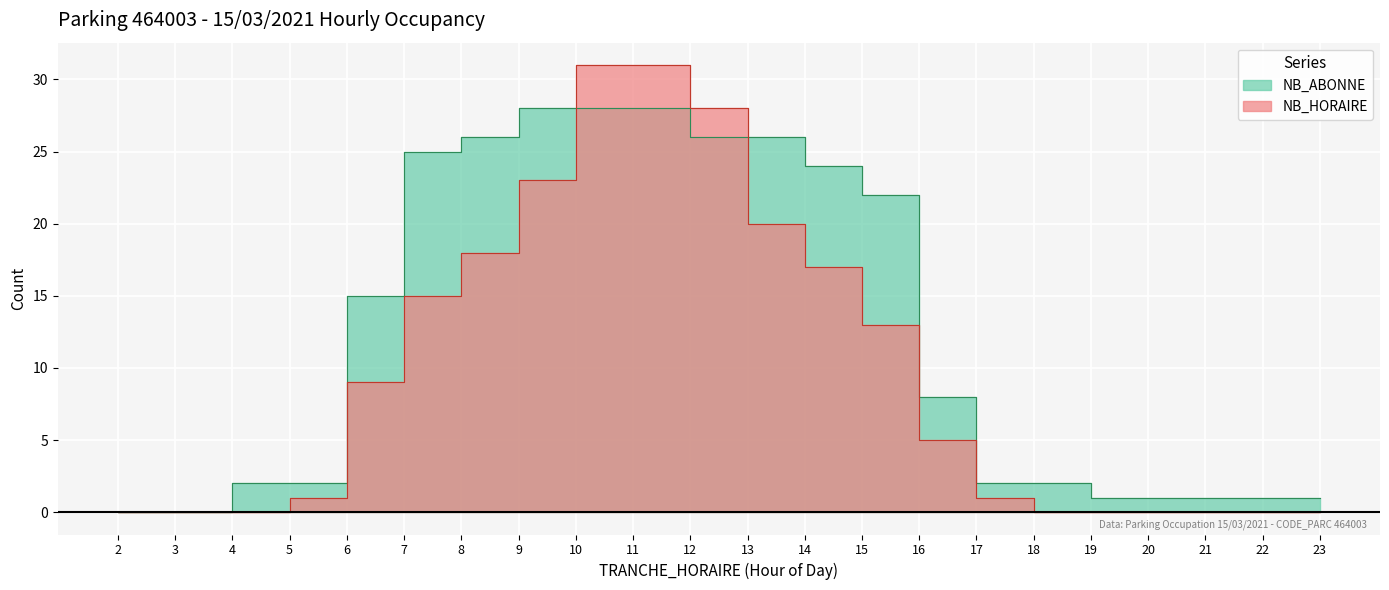

The value at 15 is 6. True or false?

False